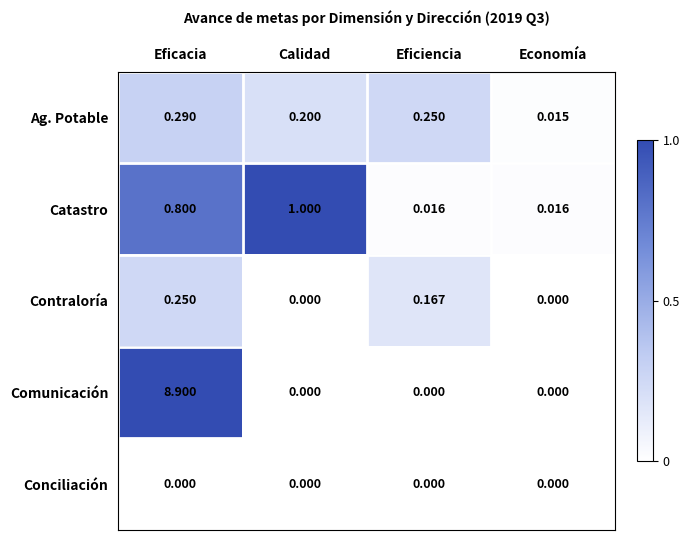

How many data points does each series have?

4